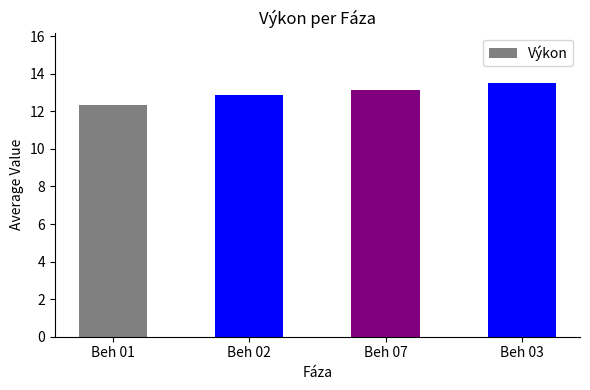

What position from the right is Beh 07?

2